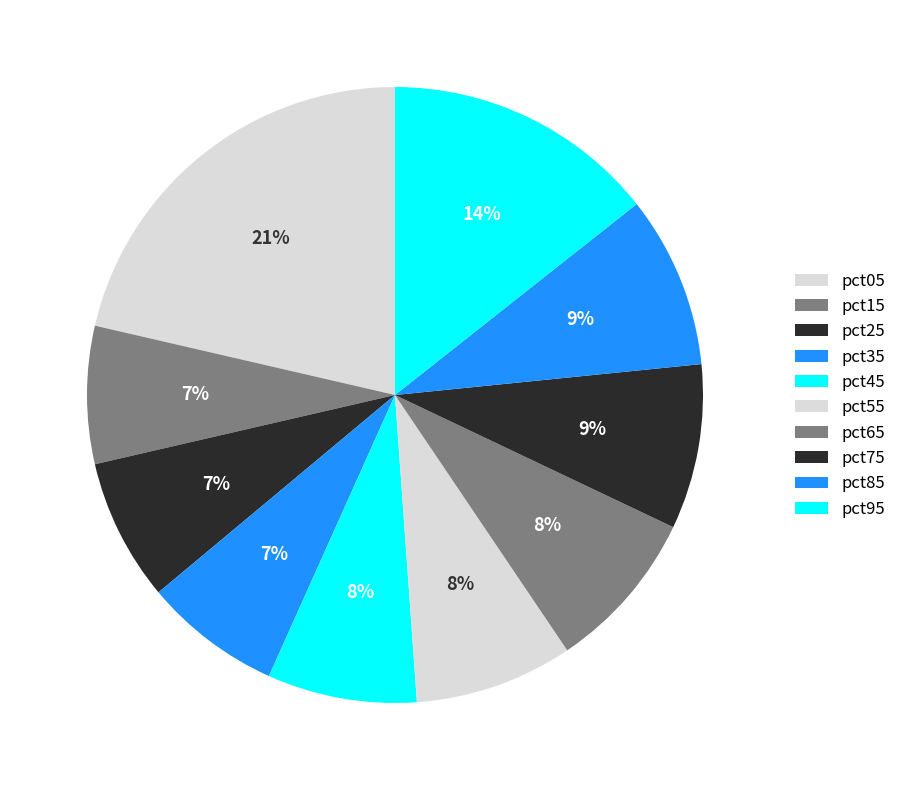

How many segments does this pie chart have?

10